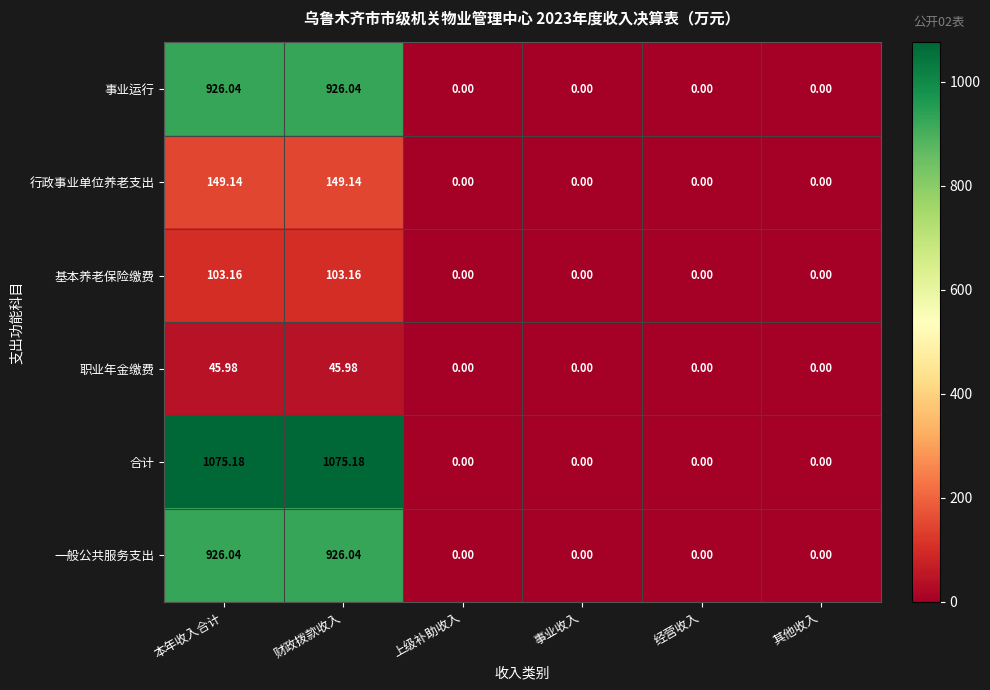

Which series has the largest total across all categories?

合计